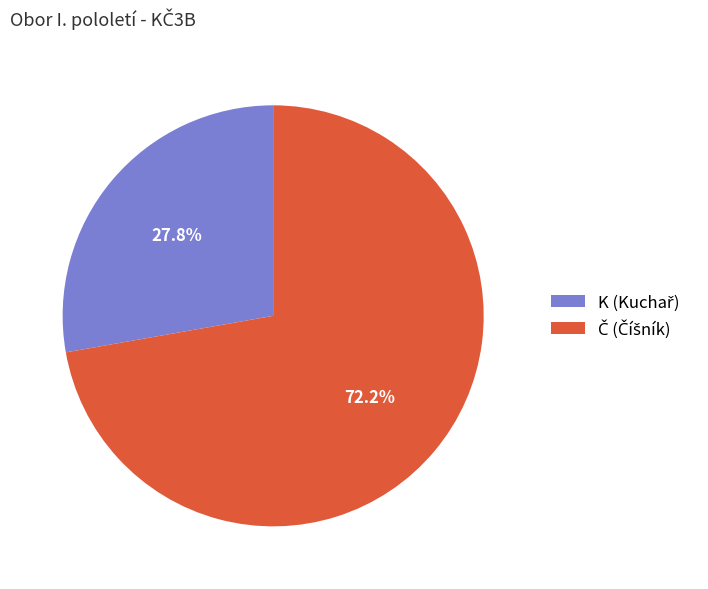

Is there a majority slice in this chart?

Yes